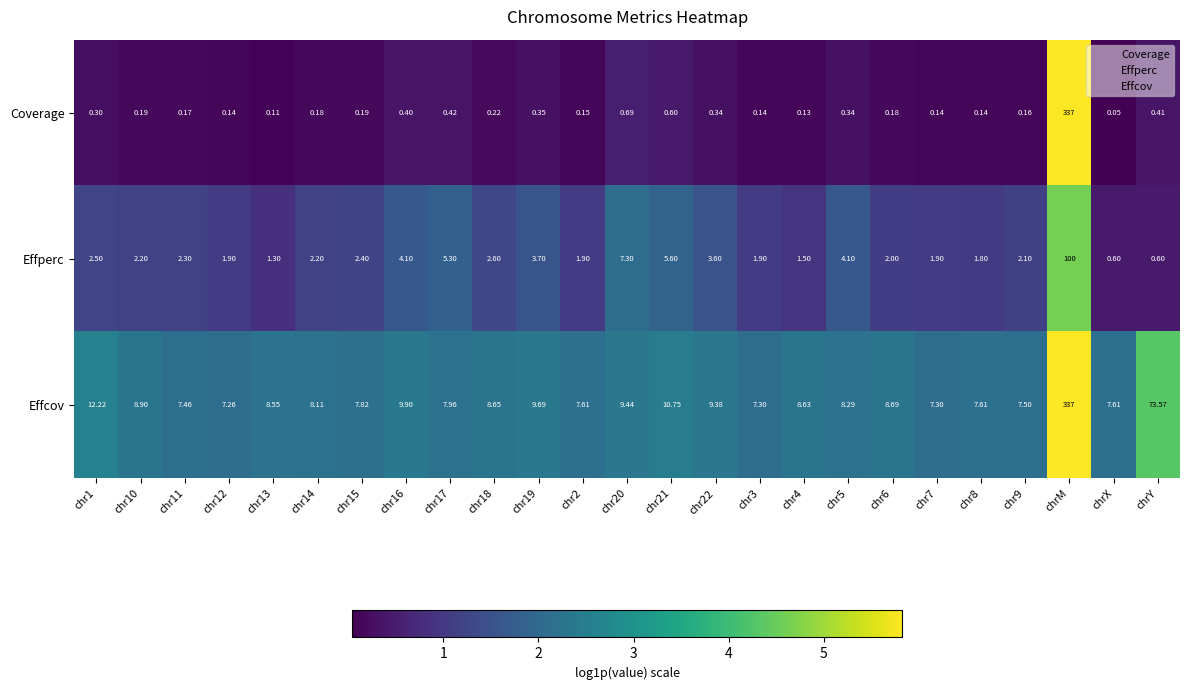

Rank the series at chr7 from highest to lowest value.

Effcov, Effperc, Coverage